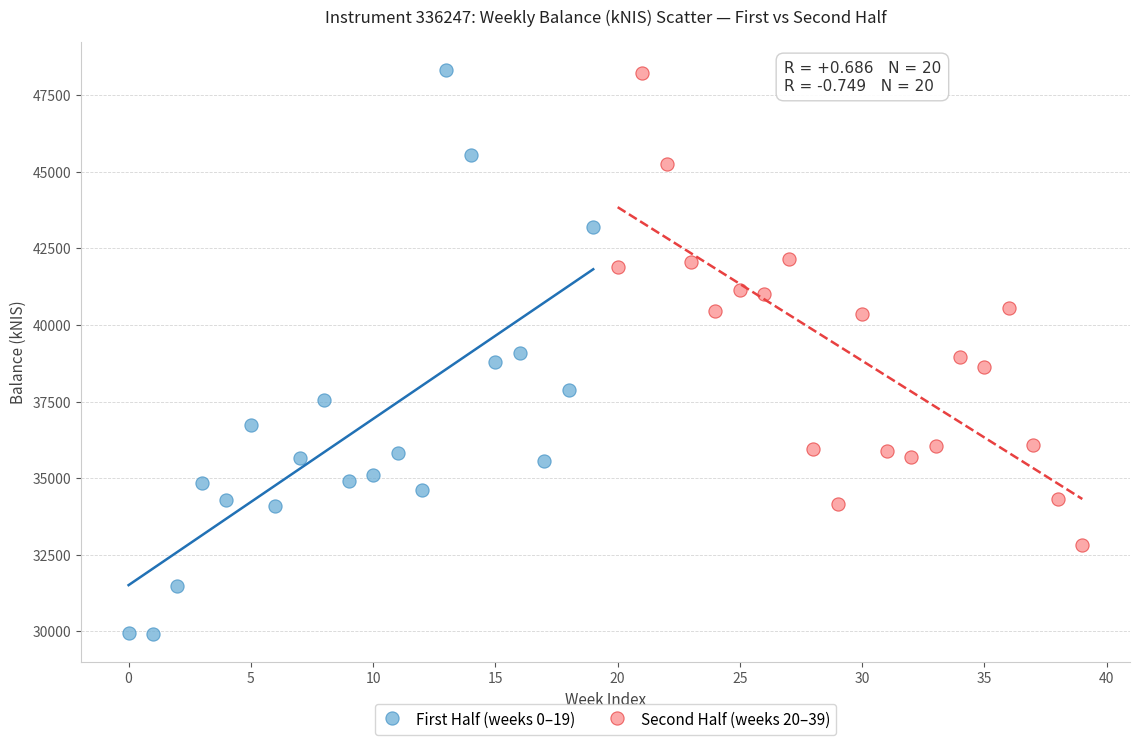

Which series has the largest Y range (max minus min)?

First Half (weeks 0–19)